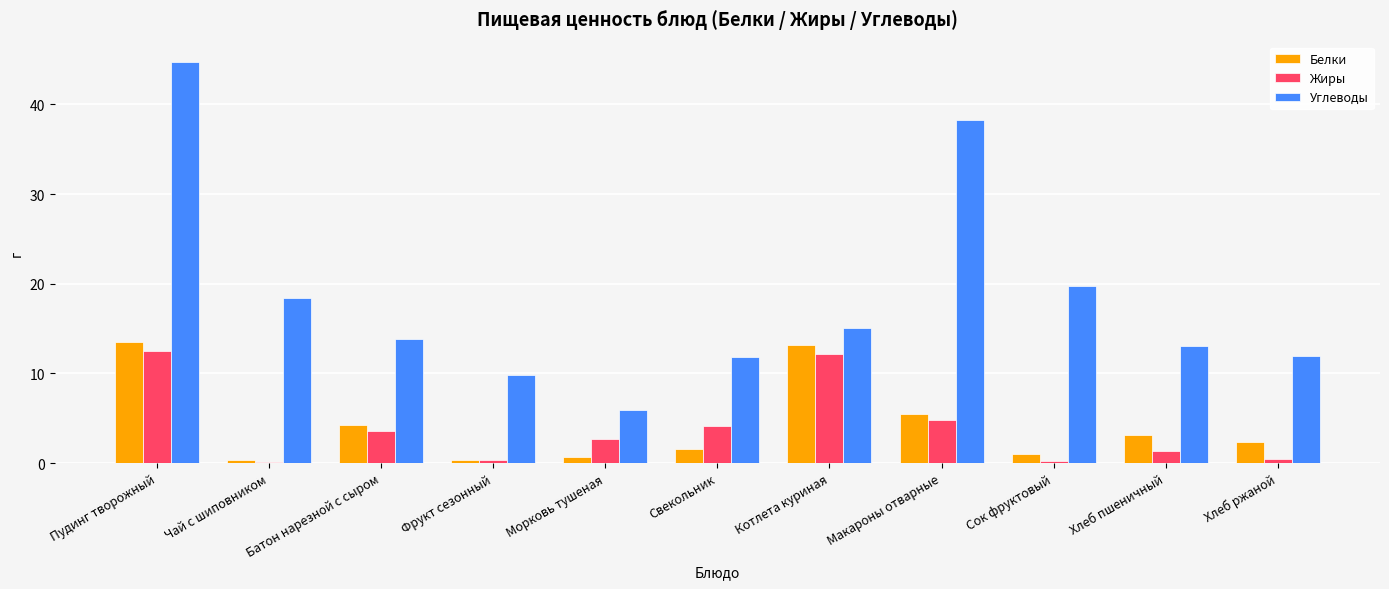

What is the difference between the Жиры values at Фрукт сезонный and Сок фруктовый?

0.2